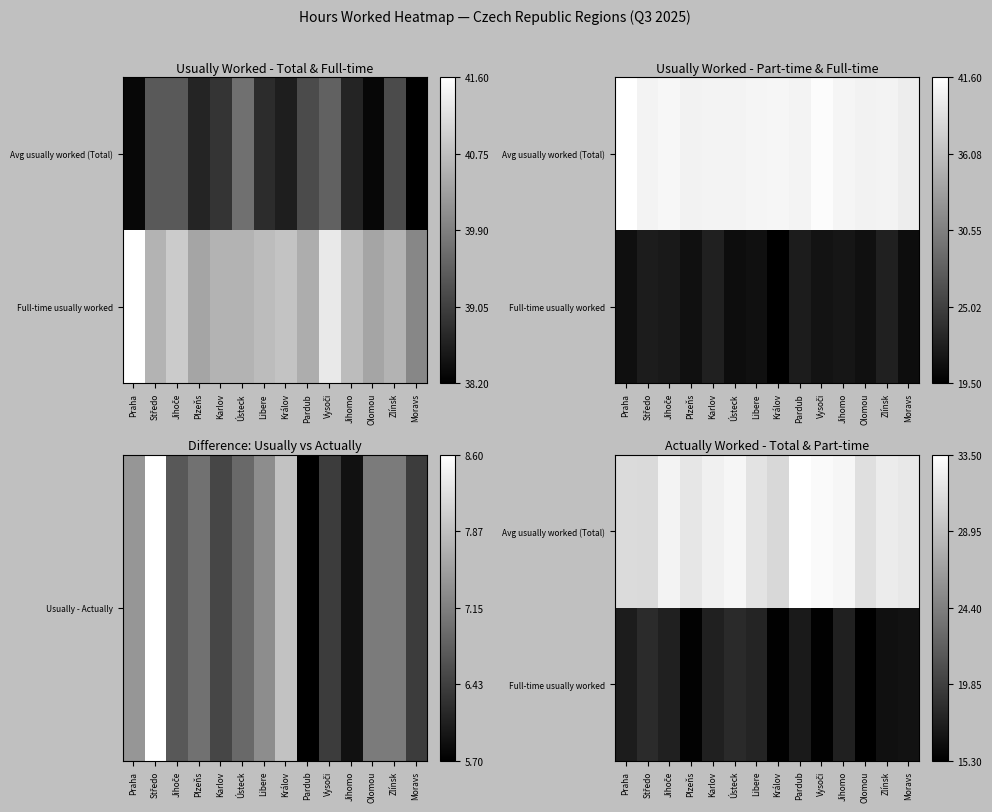

How many values in the Full-time usually worked series exceed 17?

8